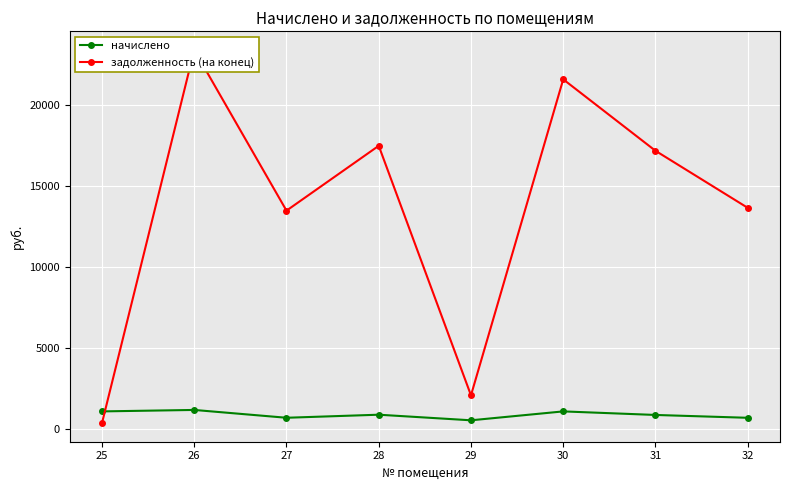

Rank the series by their maximum value, from highest to lowest.

задолженность (на конец), начислено